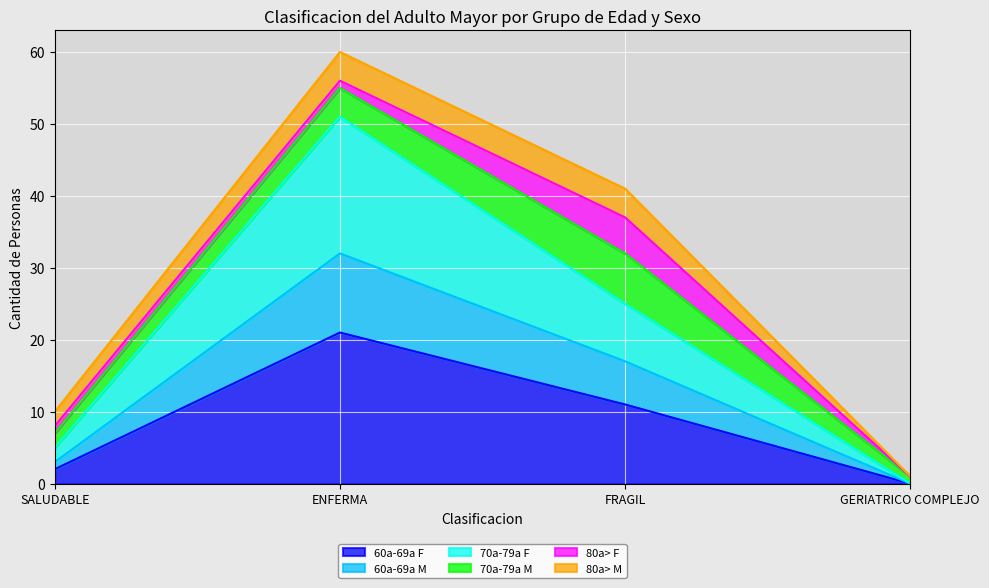

The value of 60a-69a M at ENFERMA is 16. True or false?

False